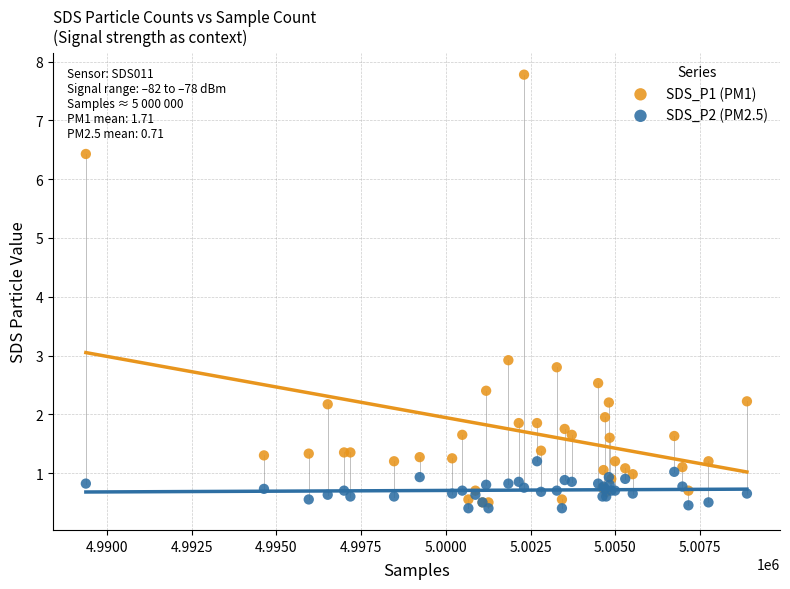

What are all the series names shown in the legend?

SDS_P1 (PM1), SDS_P2 (PM2.5)